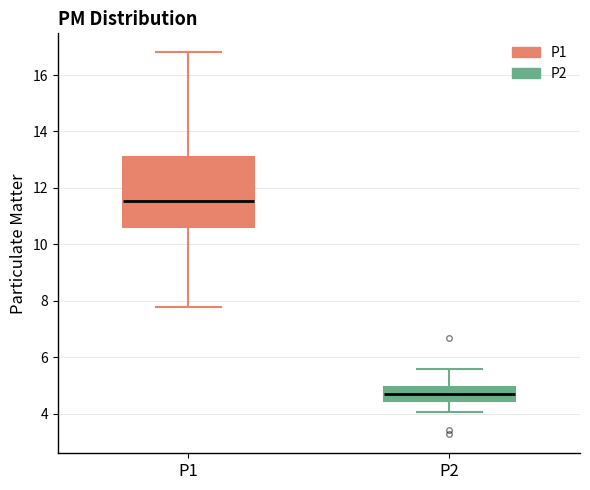

Where is the lower edge of the box for P2 on the y-axis? The values are not printed on the chart, so give them approximately, as read against the axis.

4.4